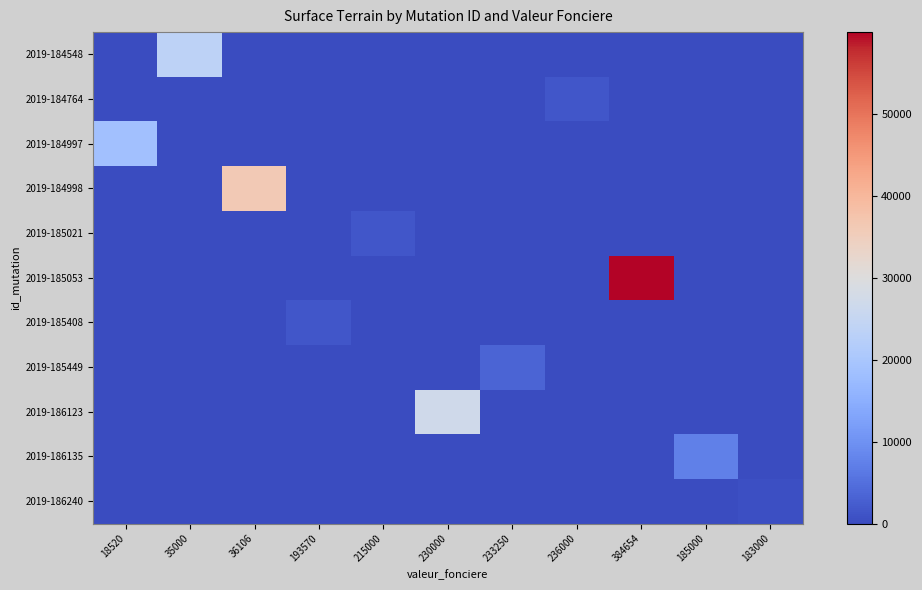

Which category has the lowest value across all series?

18520